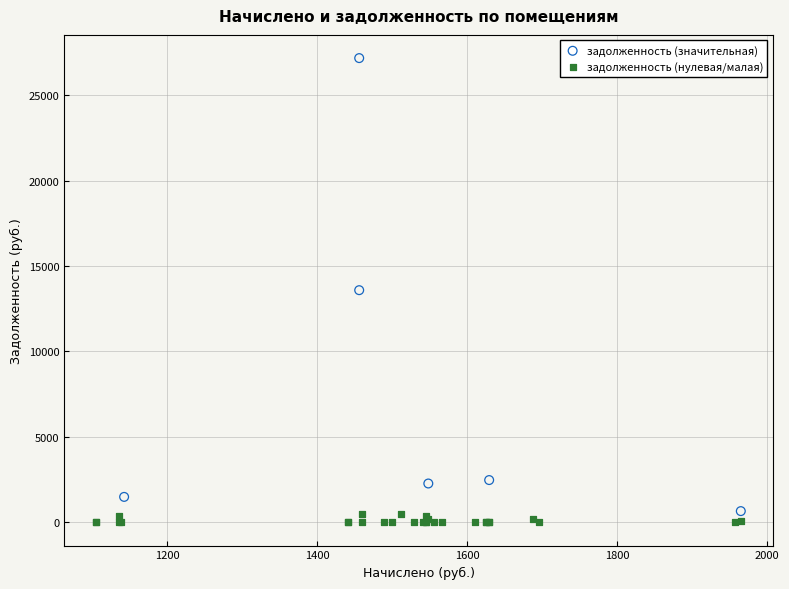

What are all the series names shown in the legend?

задолженность (значительная), задолженность (нулевая/малая)